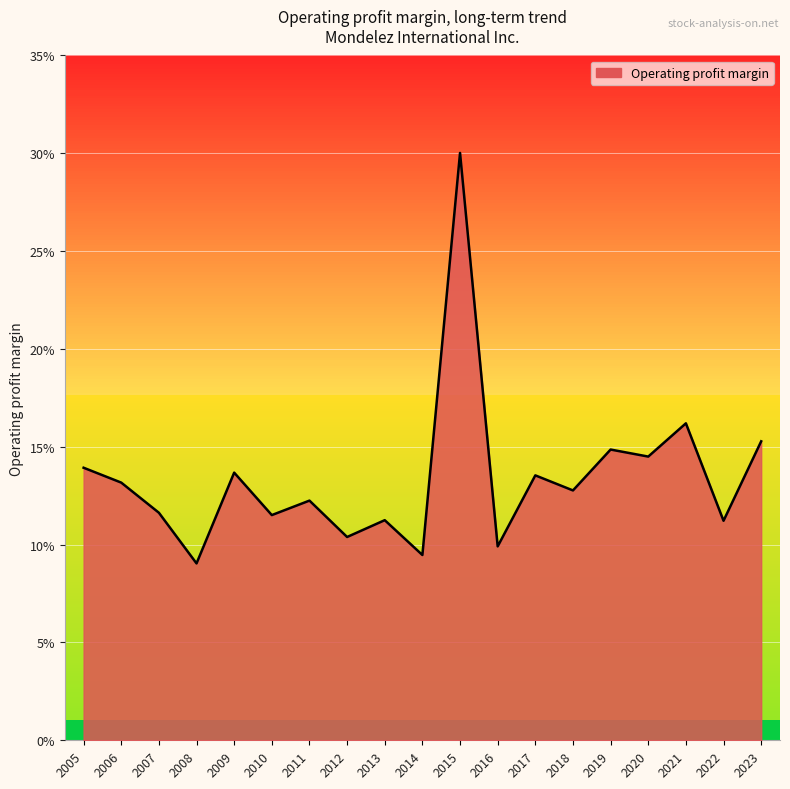

Is this an area chart (filled region under the line)?

Yes